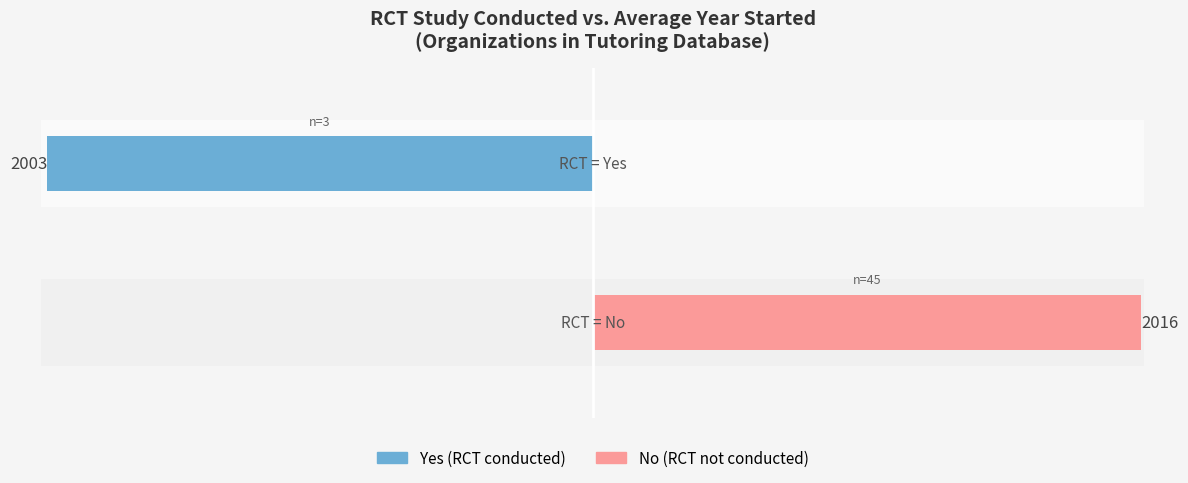

How many values in the Yes (RCT conducted) series are below 0?

1